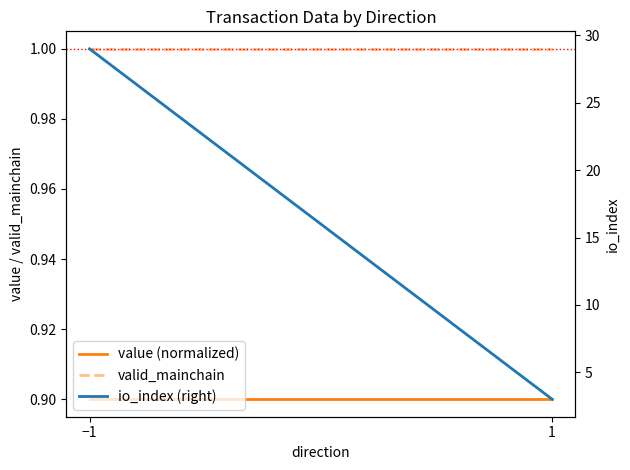

Is it true that io_index (right) equals 1.5 at 1?

False